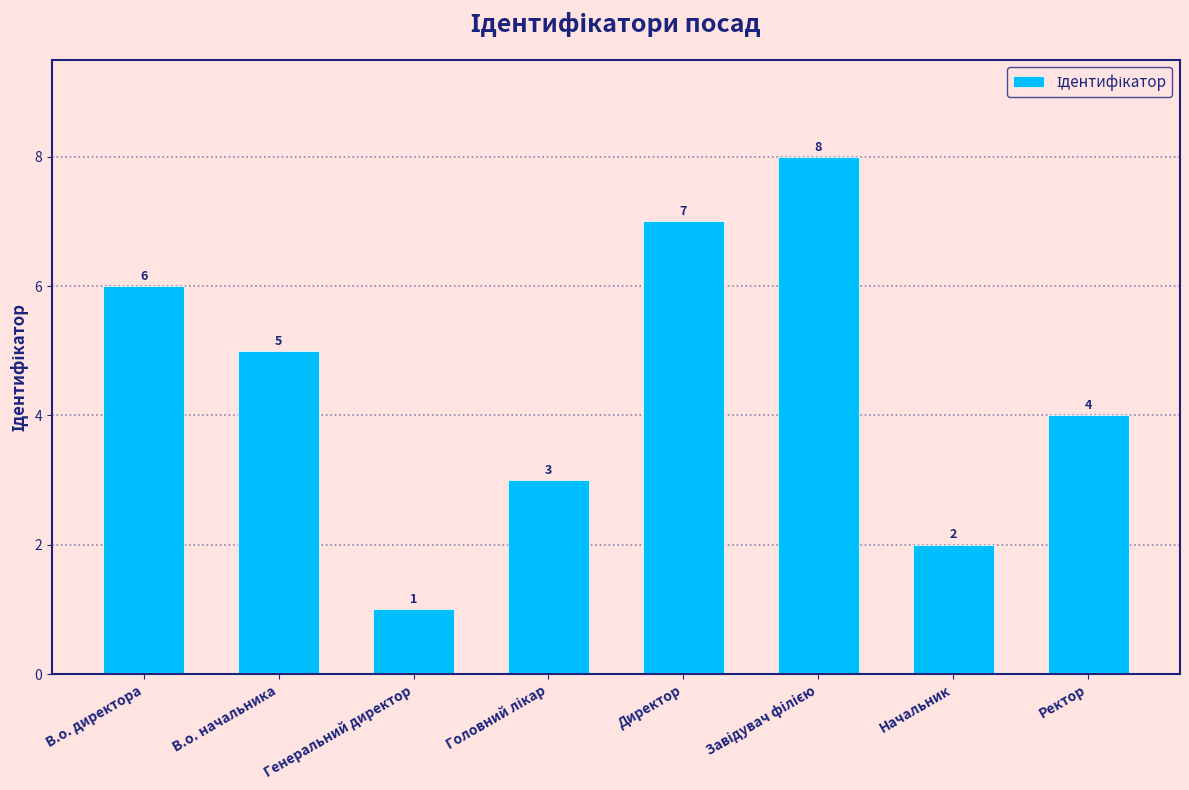

Approximately how many times larger is the value at Директор compared to Начальник?

3.5